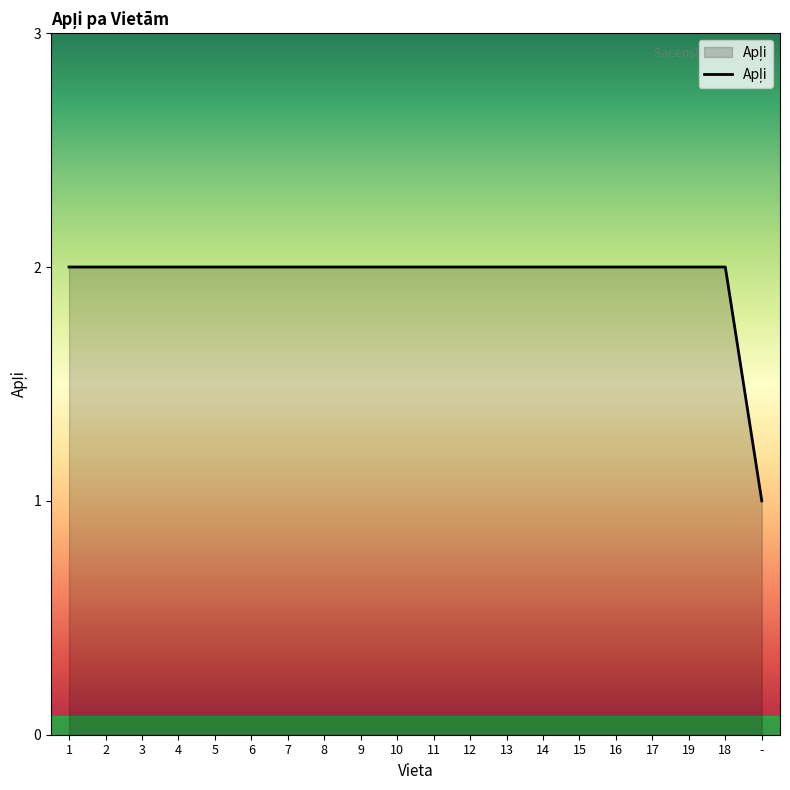

Approximately how many times larger is the value at 10 compared to -?

2.0